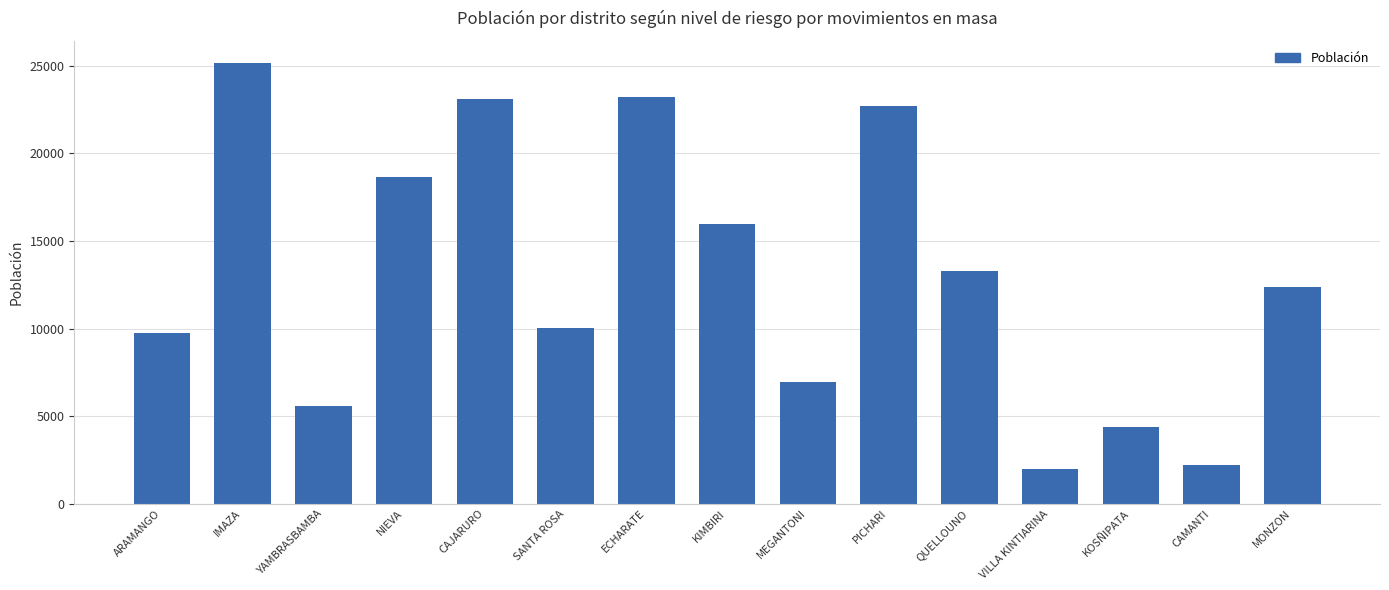

Where is the data nearest to the value 13568?

QUELLOUNO